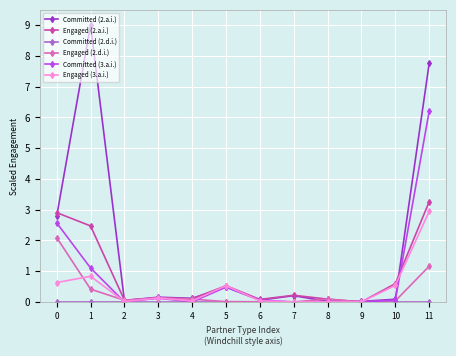

At which category does Committed (2.a.i.) reach its first local valley?

2